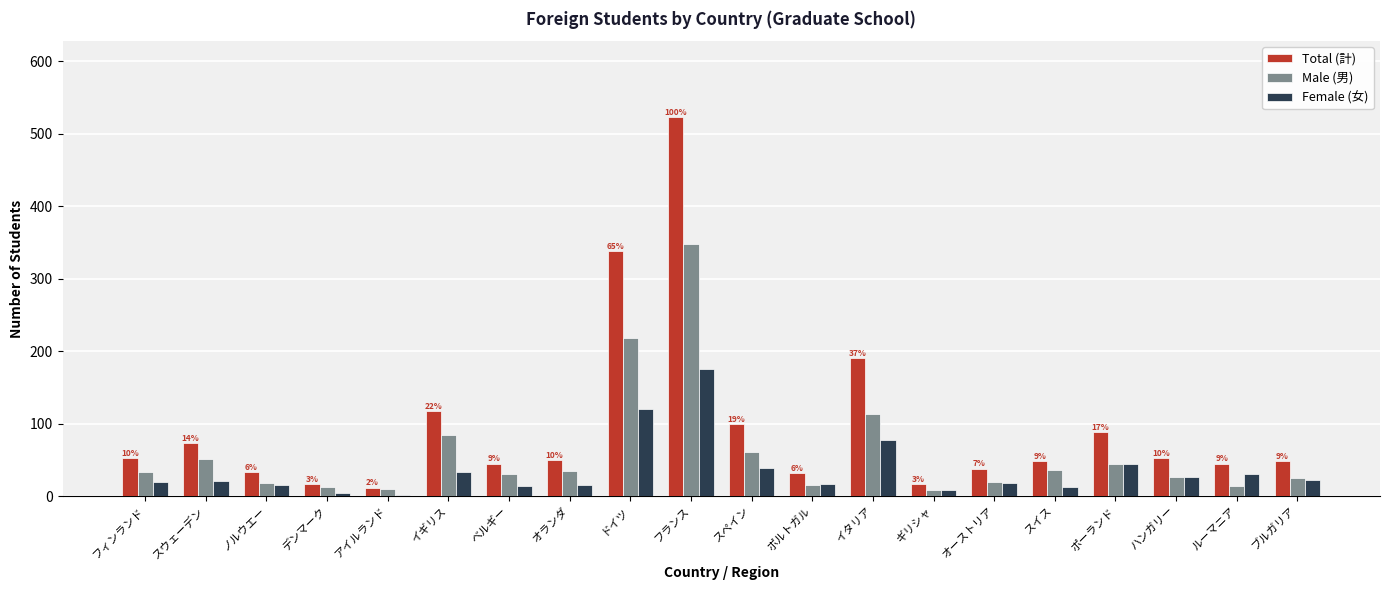

How many values in the Female (女) series are below 21?

10